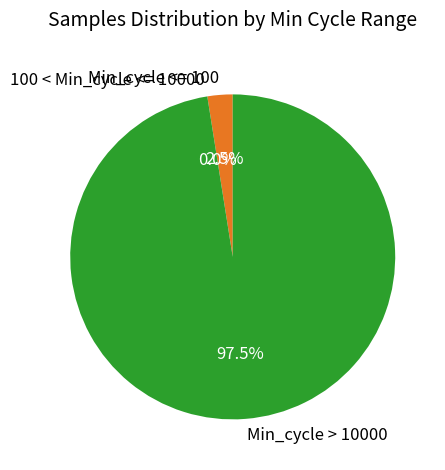

The 28 slice represents 3% of the pie. True or false?

True